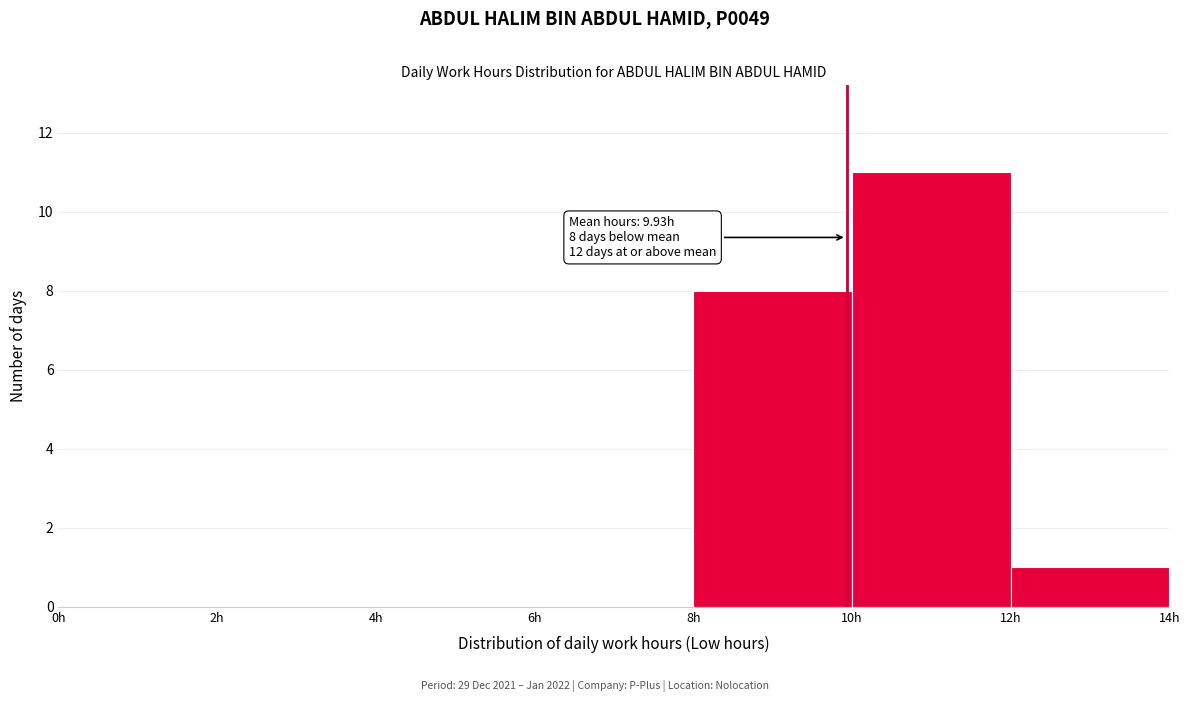

Over which range of the x-axis is the bar tallest?

10 to 12